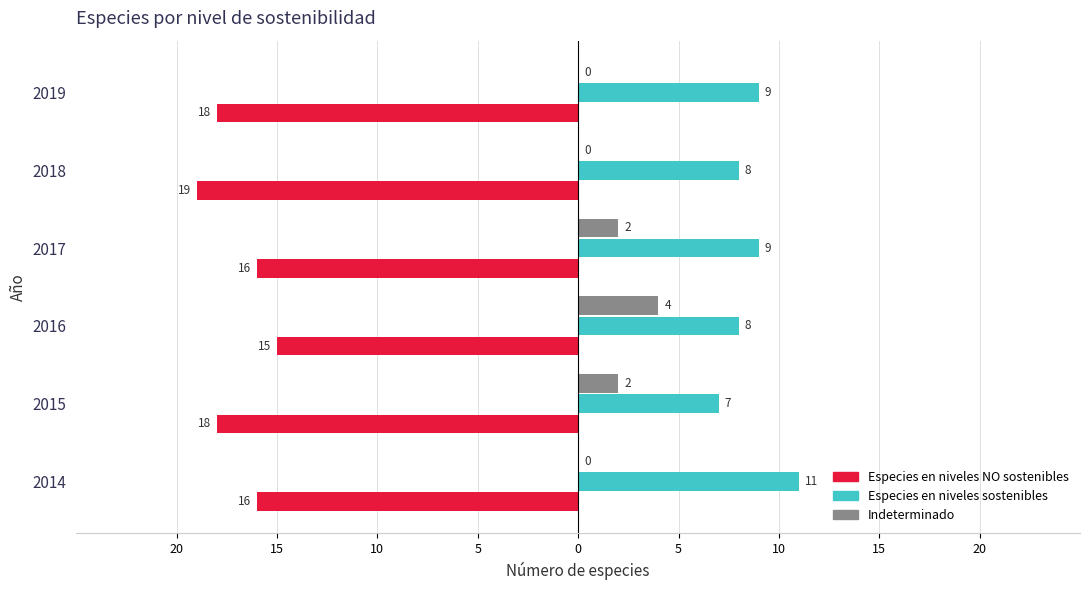

What are all the series names shown in the legend?

Especies en niveles NO sostenibles, Especies en niveles sostenibles, Indeterminado